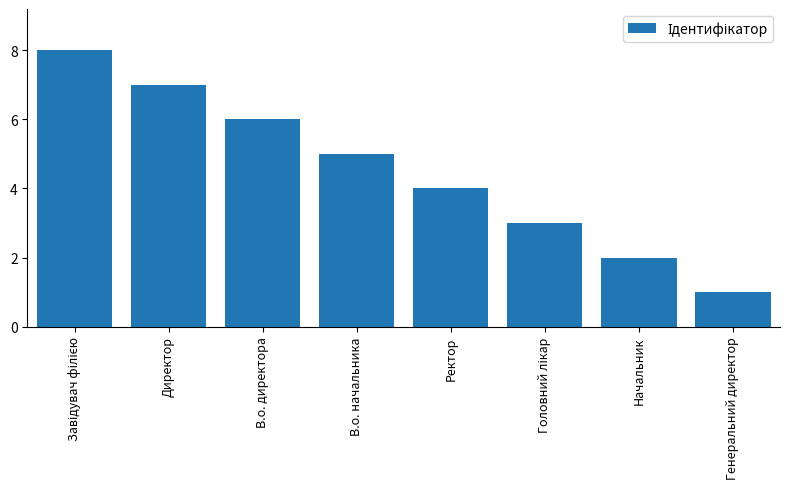

What is the sum of all values?

36